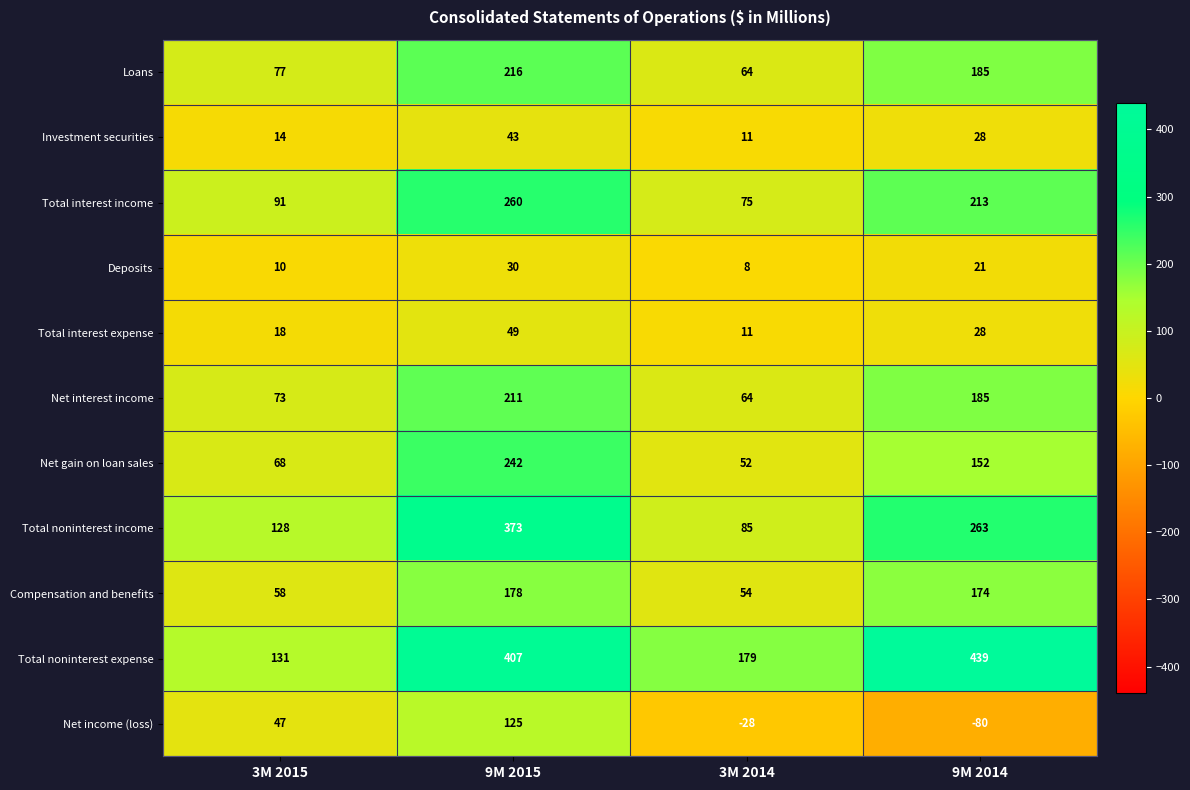

At how many categories does at least one series exceed 48?

4